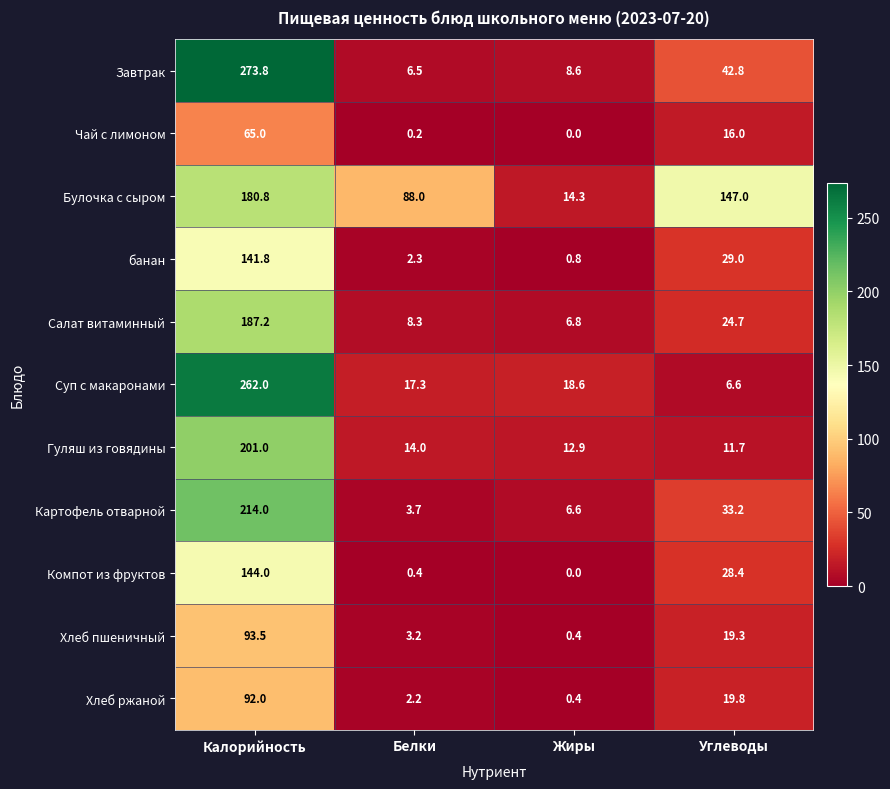

Which series changed the most between Жиры and Углеводы?

Булочка с сыром